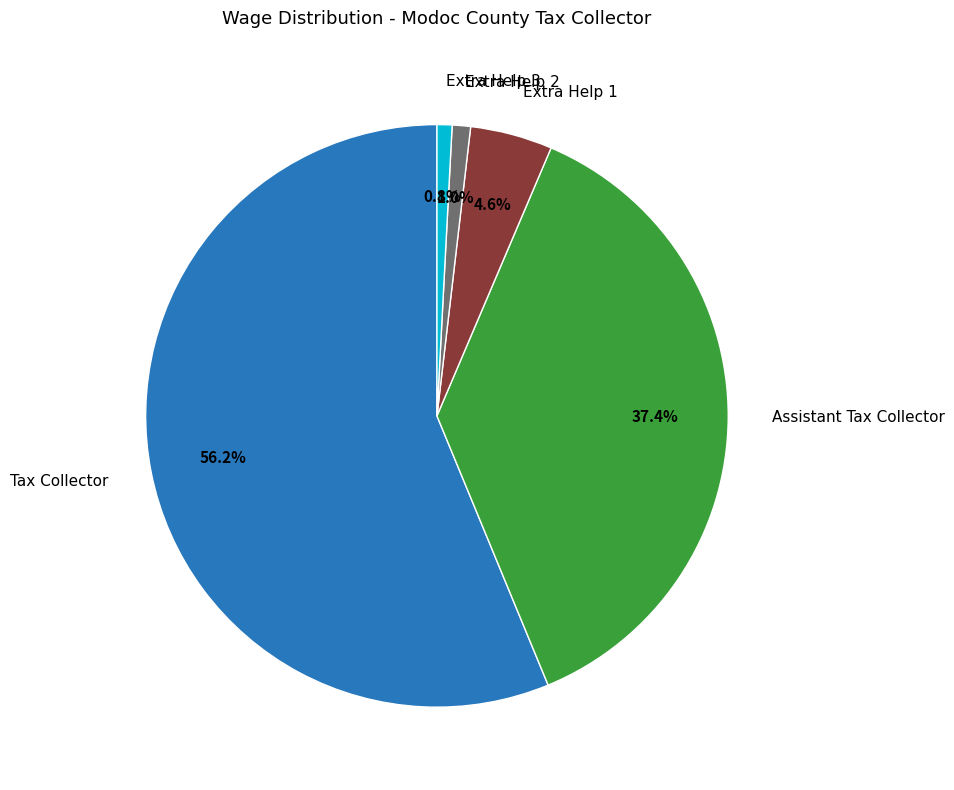

How much of the chart is everything except Tax Collector?

43.8%